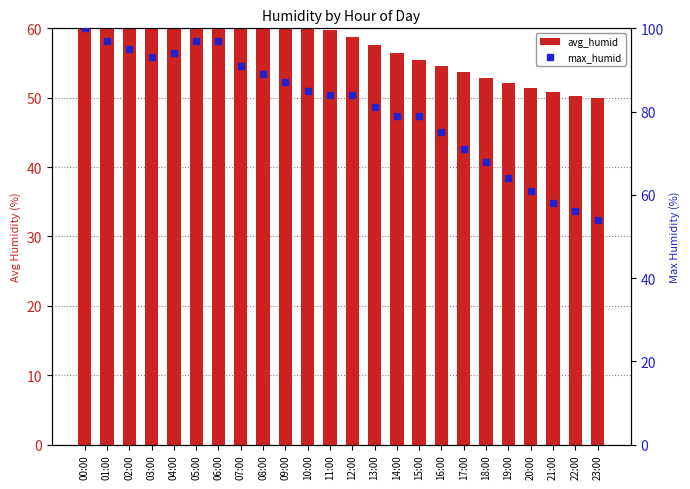

At which label does avg_humid first exceed 59?

00:00